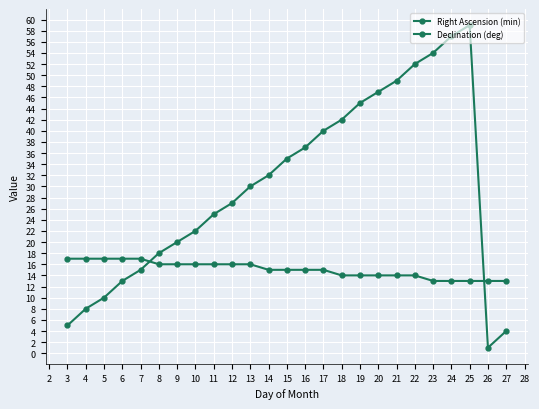

What is the difference between the maximum and minimum values in the Declination (deg) series?

4